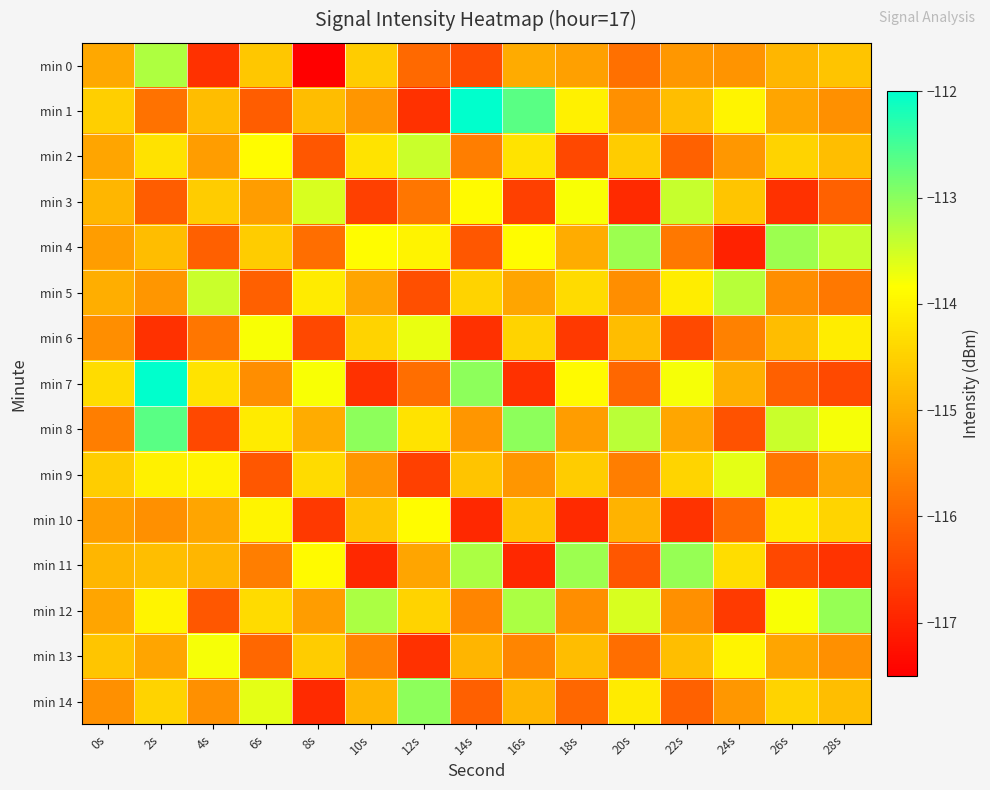

Between 6s and 20s, which is larger?

6s